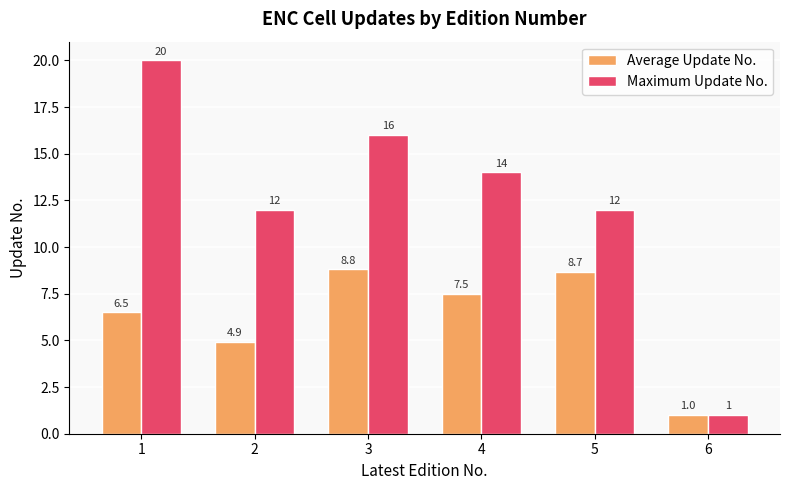

The value of Average Update No. at 3 is 8.8. True or false?

True